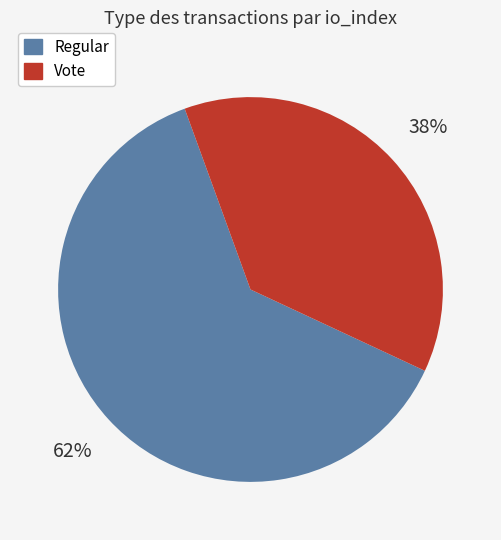

Do Regular and Vote together represent more than half of the pie?

Yes